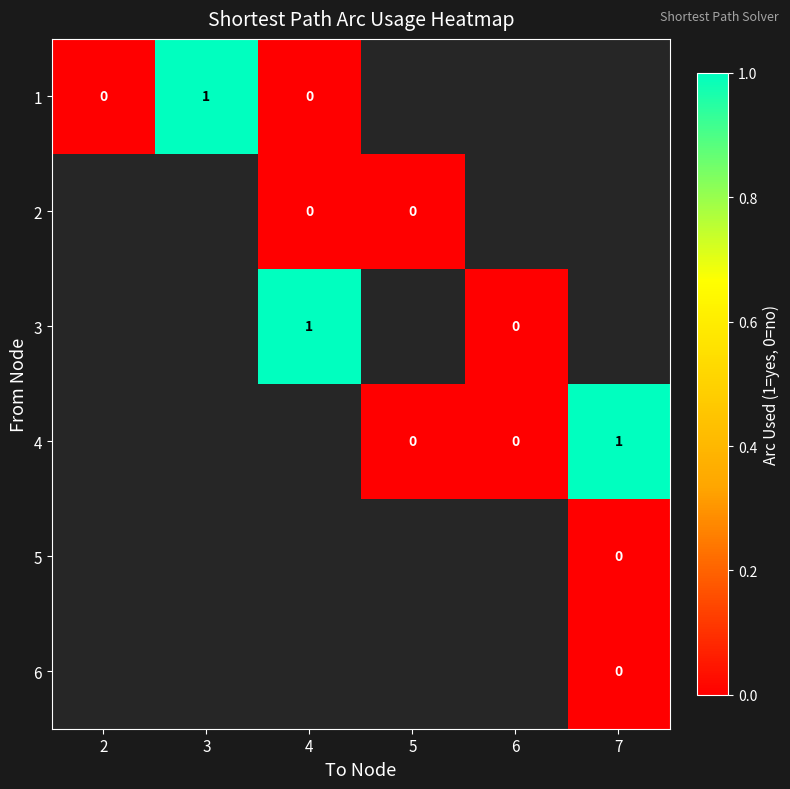

What is the maximum value shown in the chart?

1.0